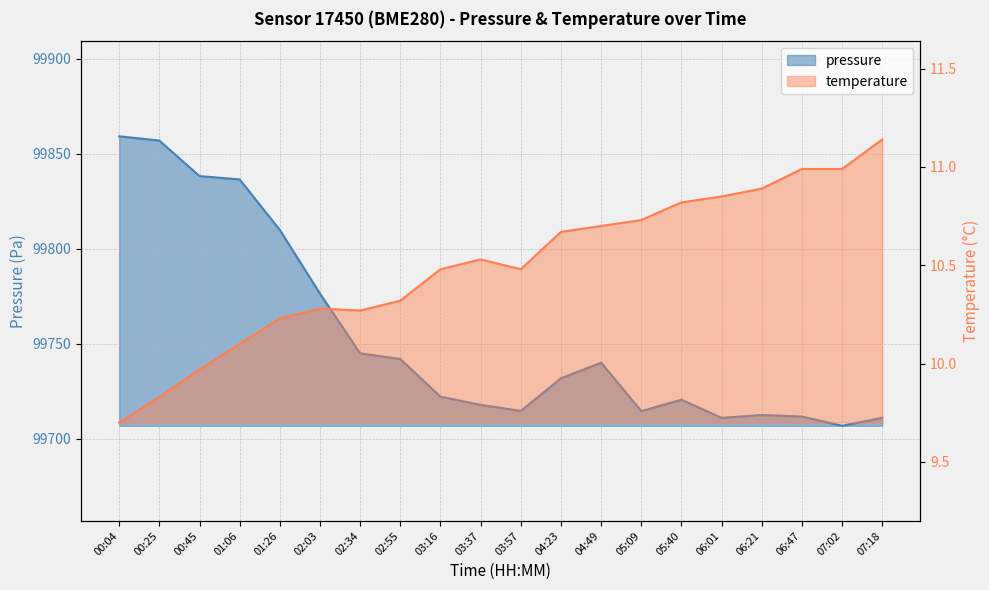

Is it true that temperature equals 11.0 at 06:47?

True